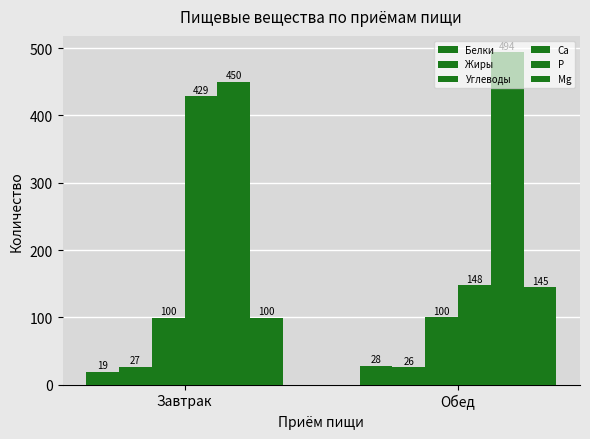

Does the chart contain any negative values?

No